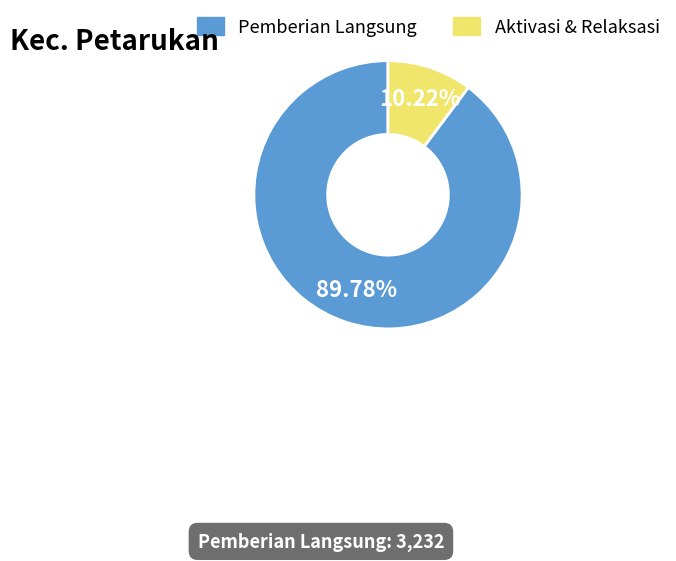

How many slices are in this pie chart?

2